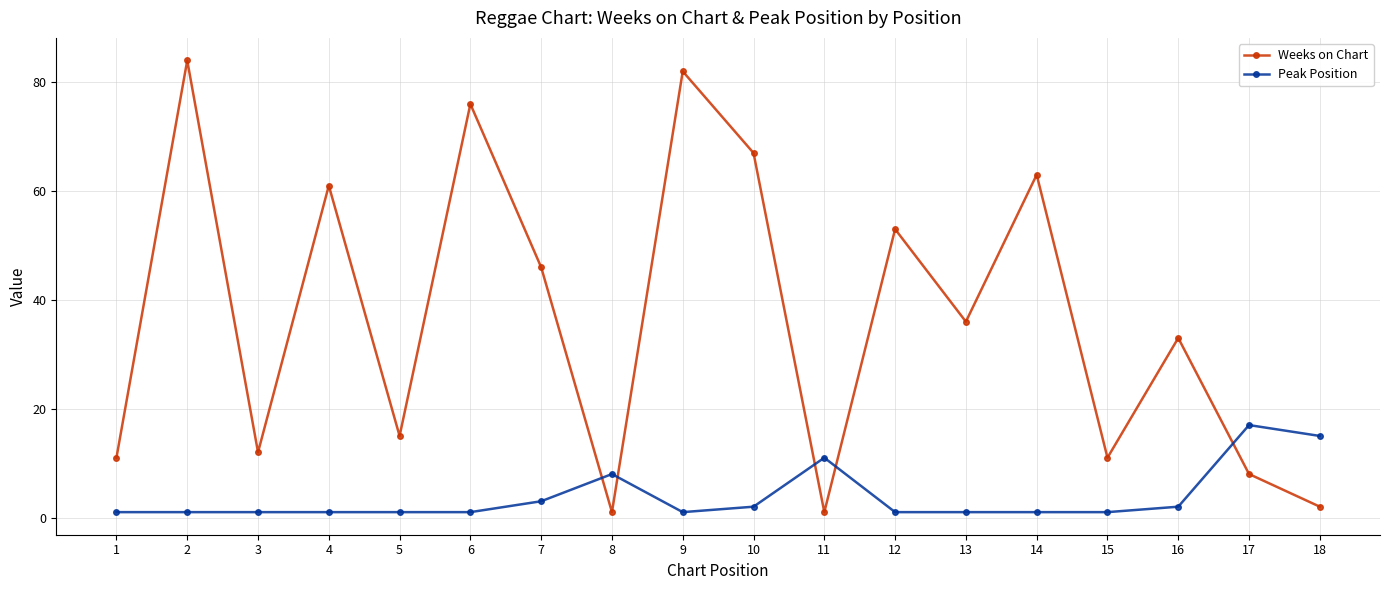

Rank the series by their average value, from highest to lowest.

Weeks on Chart, Peak Position